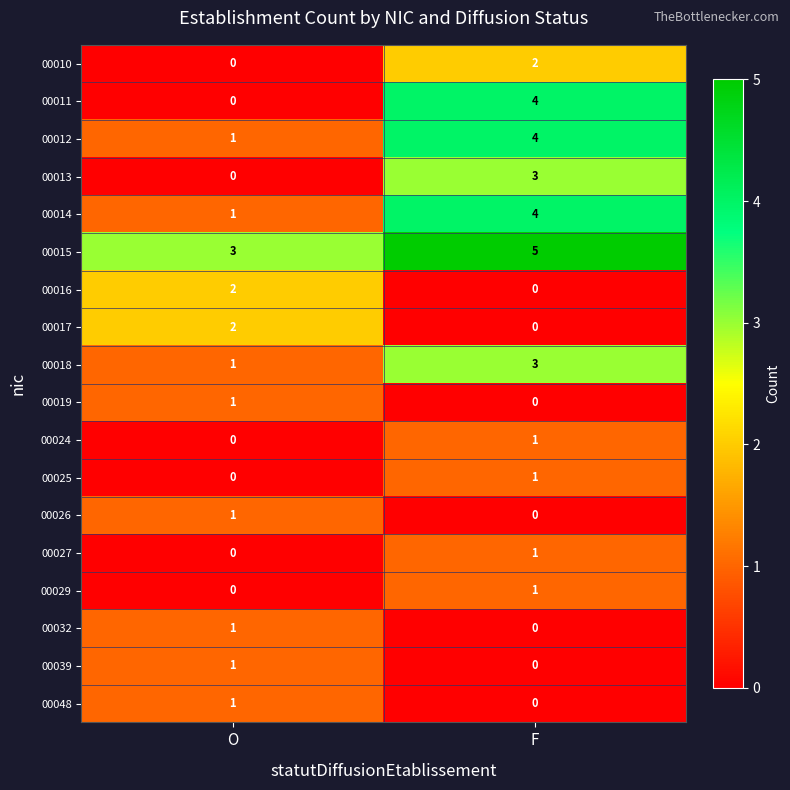

At how many categories does at least one series exceed 4?

1